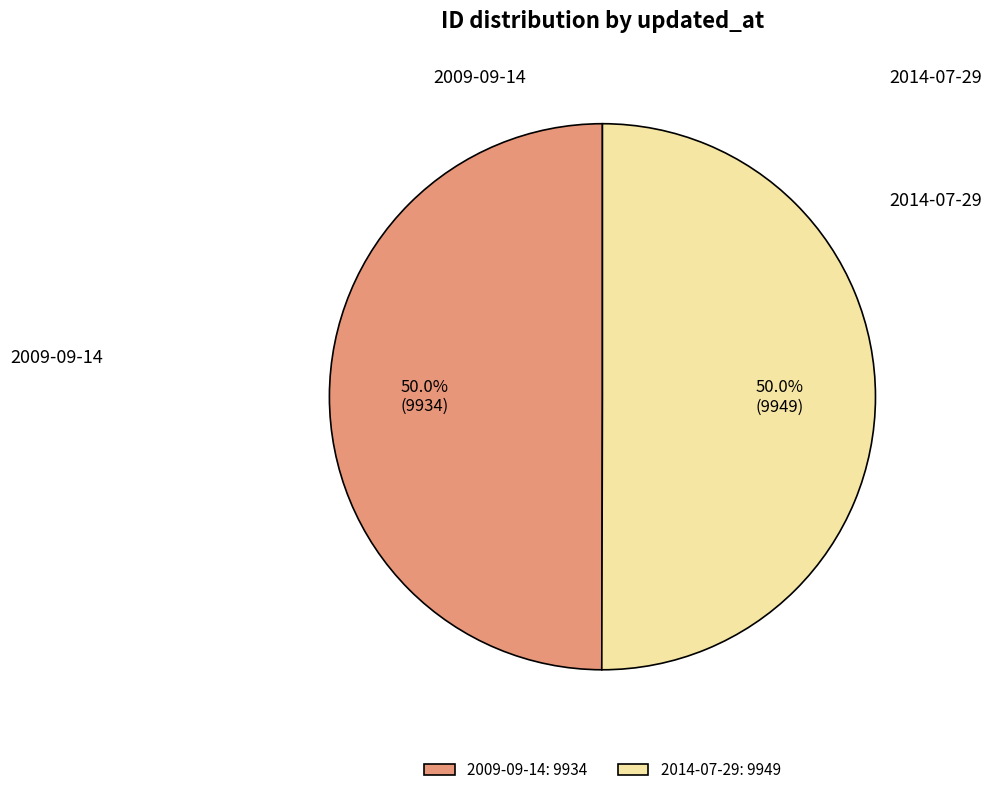

What percentage do 2014-07-29: 9949 and 2009-09-14: 9934 together represent?

100.0%